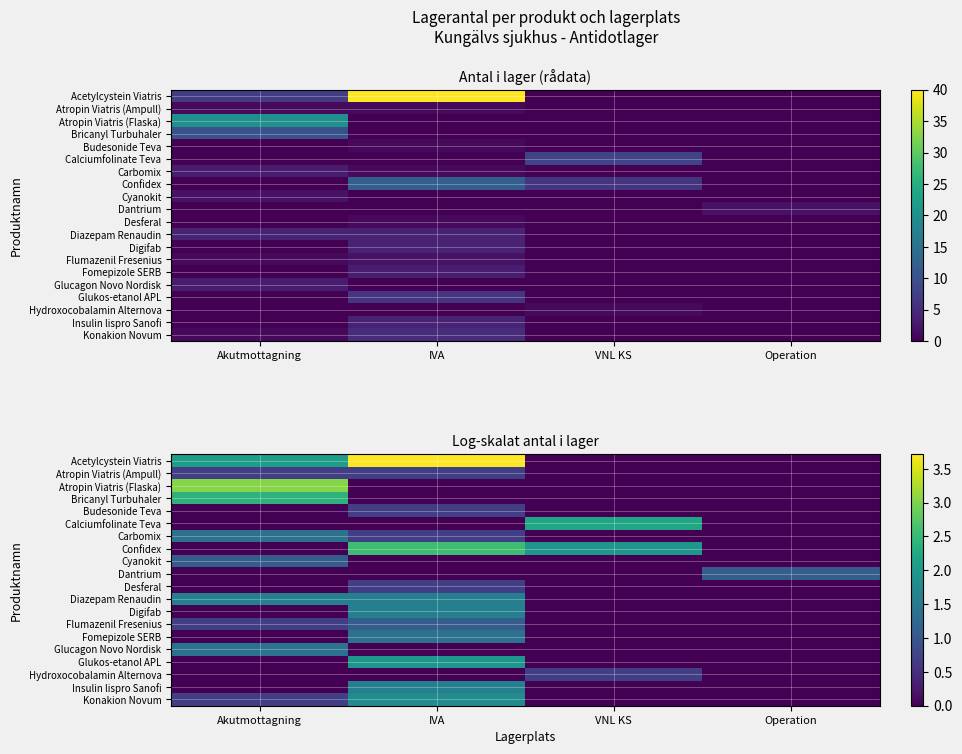

Which series has the largest total across all categories?

Acetylcystein Viatris